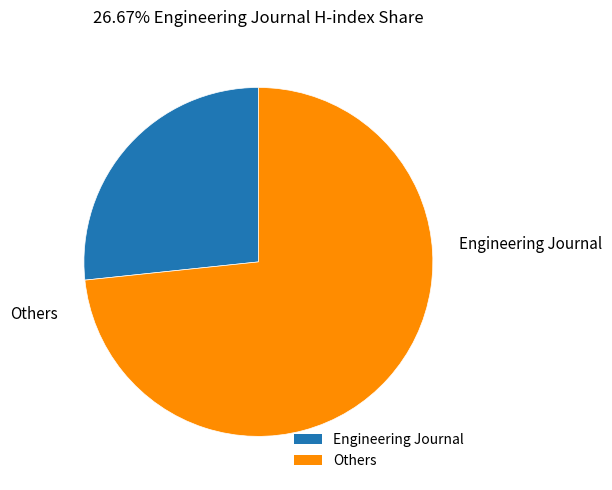

Does any single category account for the majority?

Yes